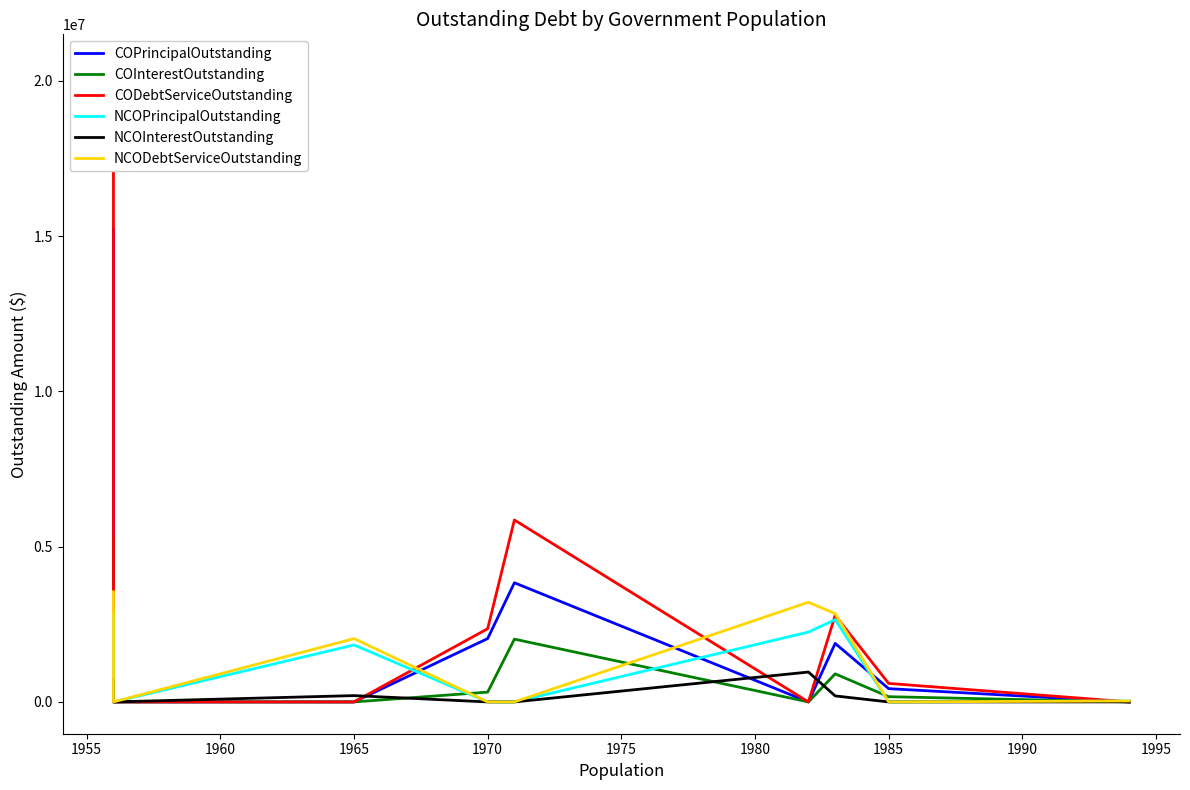

How many intersections are there between COInterestOutstanding and NCODebtServiceOutstanding?

4